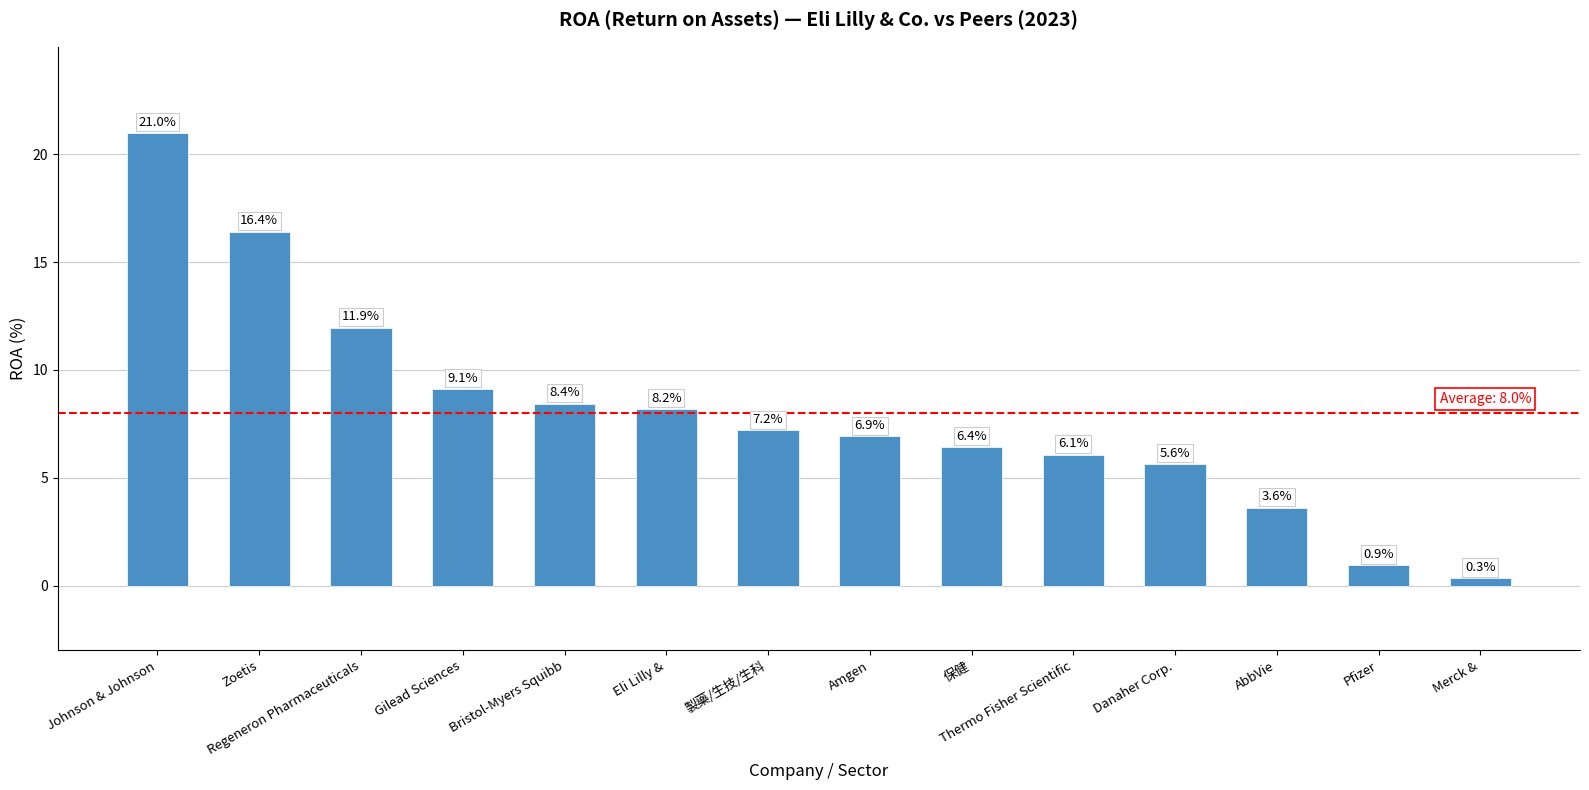

What is the change in value from Eli Lilly & to 保健?

-1.8